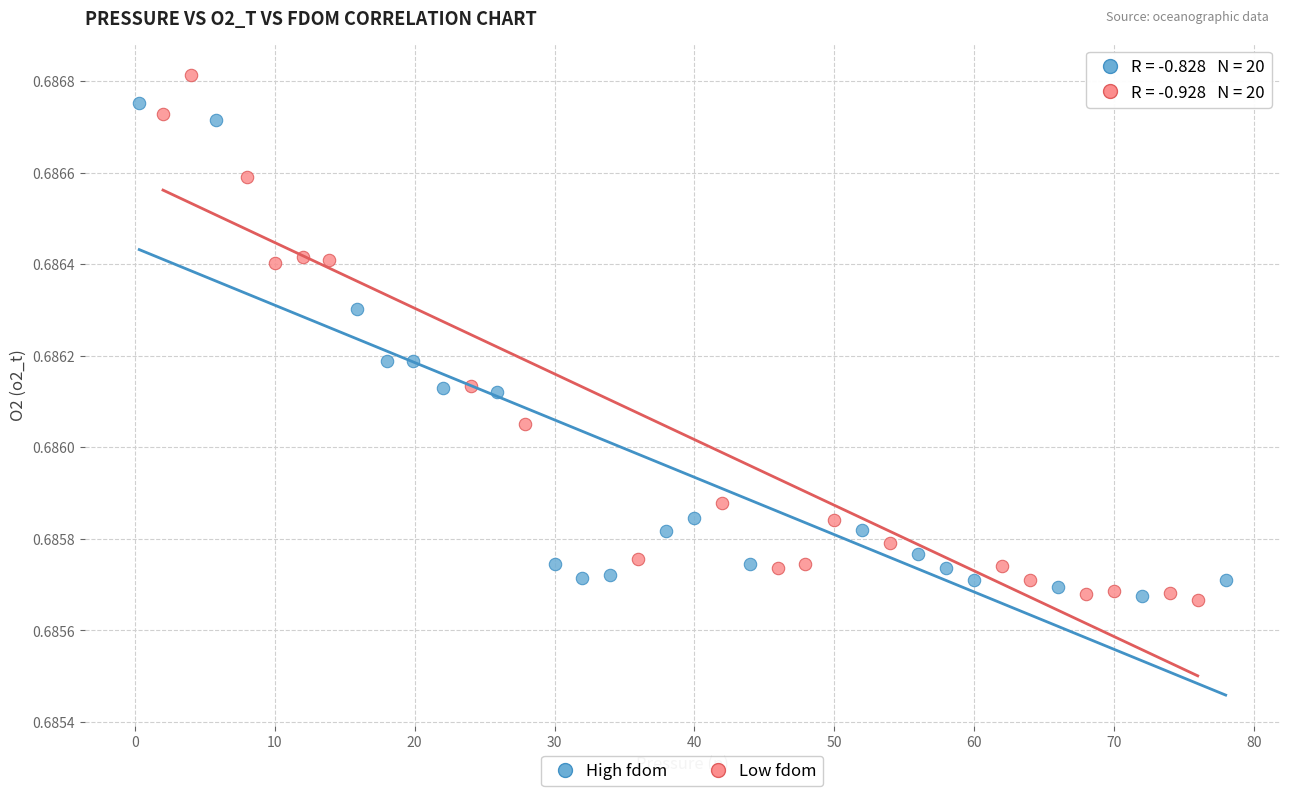

Which series has the largest Y range (max minus min)?

Low fdom